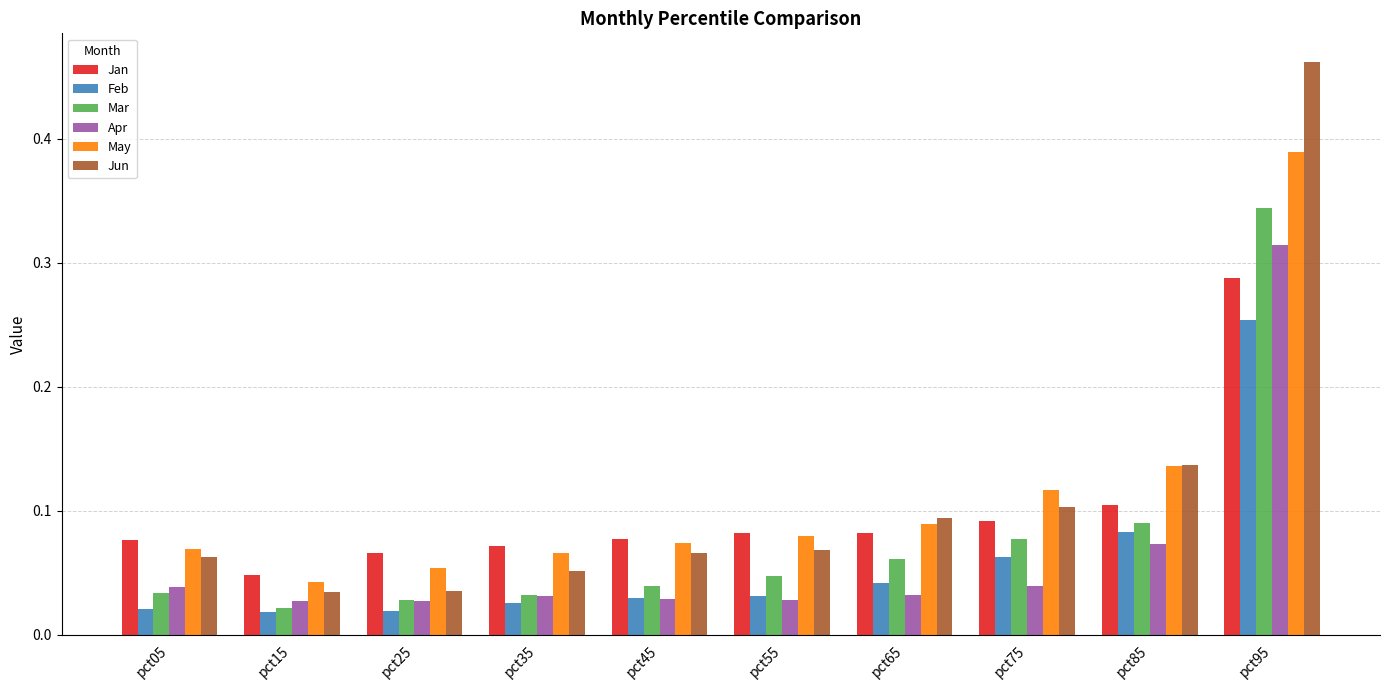

True or false: Jun has a value of 0.0 at pct05.

False